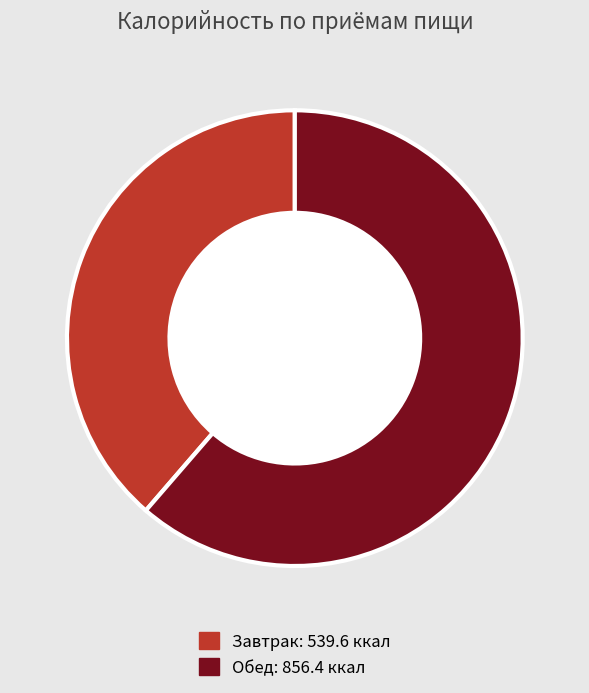

Combined, do Завтрак and Обед account for over 50%?

Yes